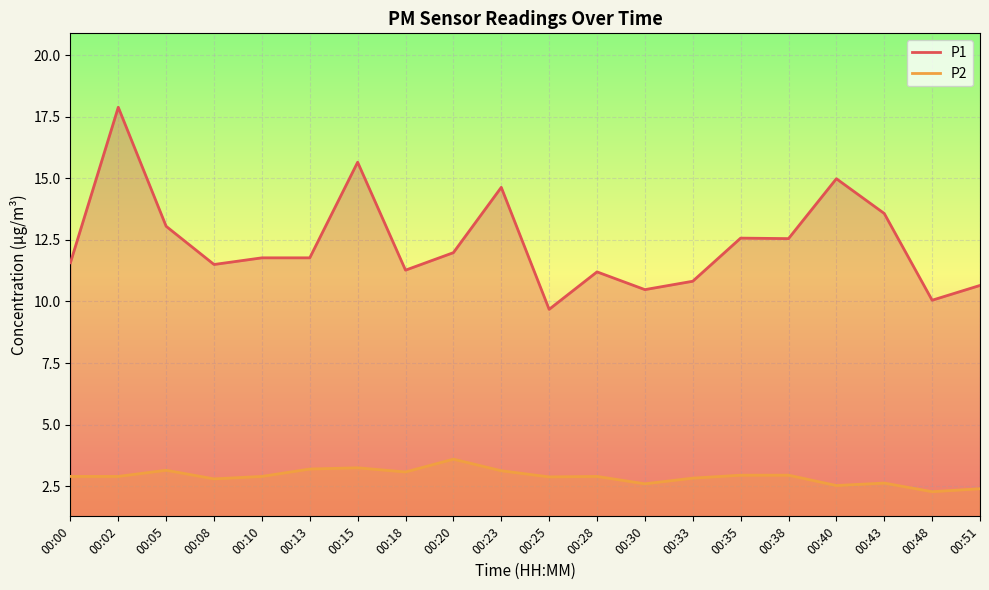

What is the smallest value displayed?

2.3